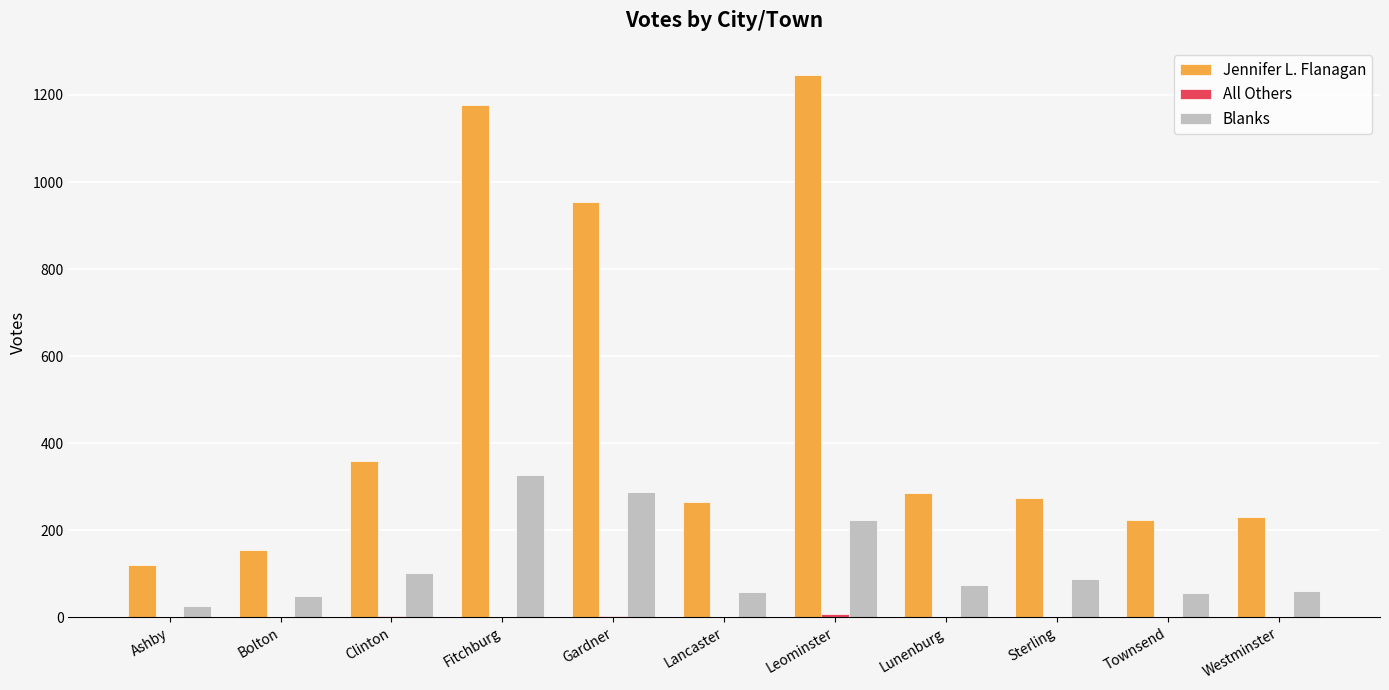

What is the sum of the Blanks values at Ashby and Westminster?

88